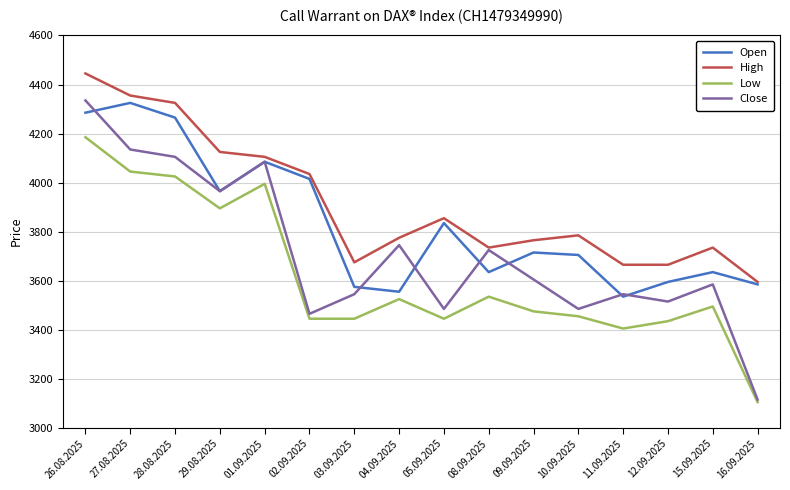

Which category has the highest value in the High series?

26.08.2025